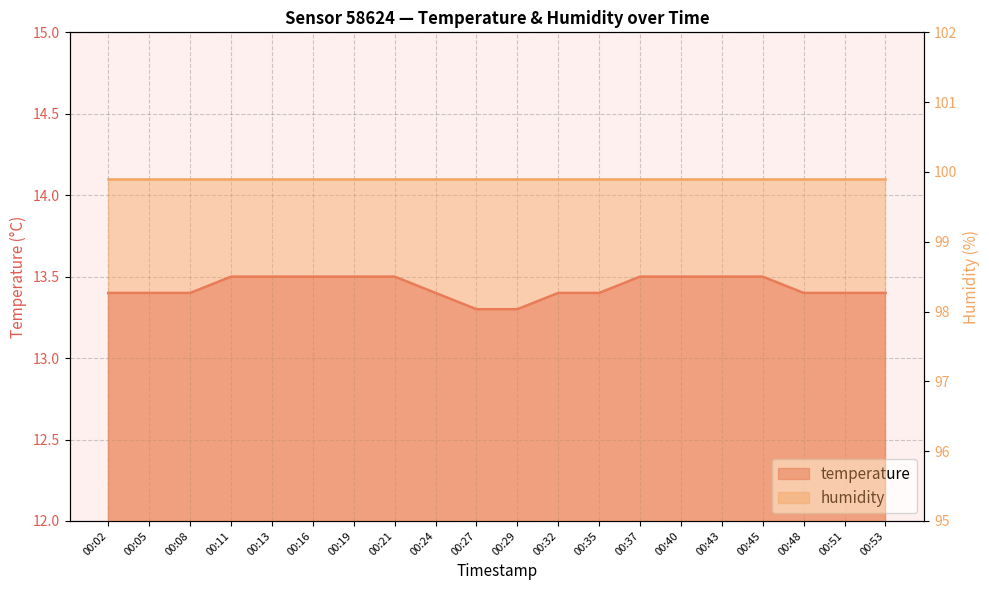

Reading left to right, transcribe all the data shown in this chart.

00:02=13.4	00:05=13.4	00:08=13.4	00:11=13.5	00:13=13.5	00:16=13.5	00:19=13.5	00:21=13.5	00:24=13.4	00:27=13.3	00:29=13.3	00:32=13.4	00:35=13.4	00:37=13.5	00:40=13.5	00:43=13.5	00:45=13.5	00:48=13.4	00:51=13.4	00:53=13.4